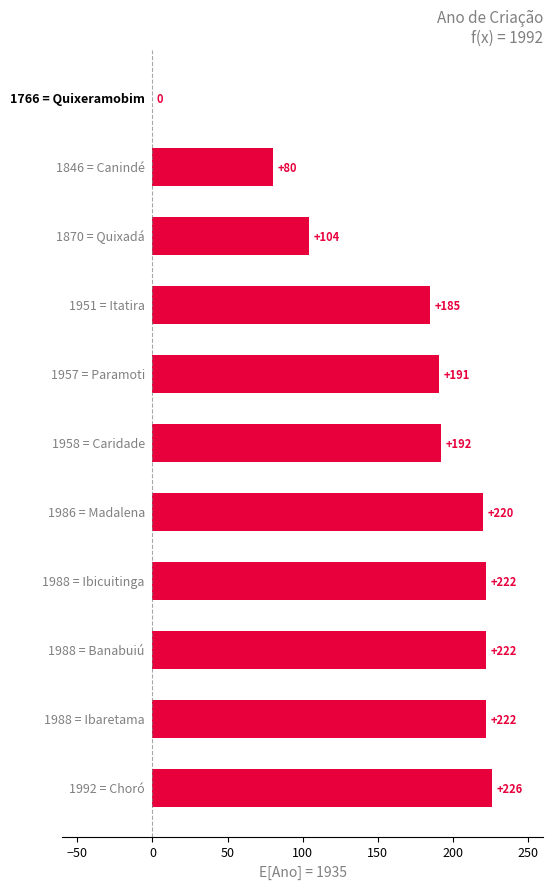

What is the sum of all values?

1864